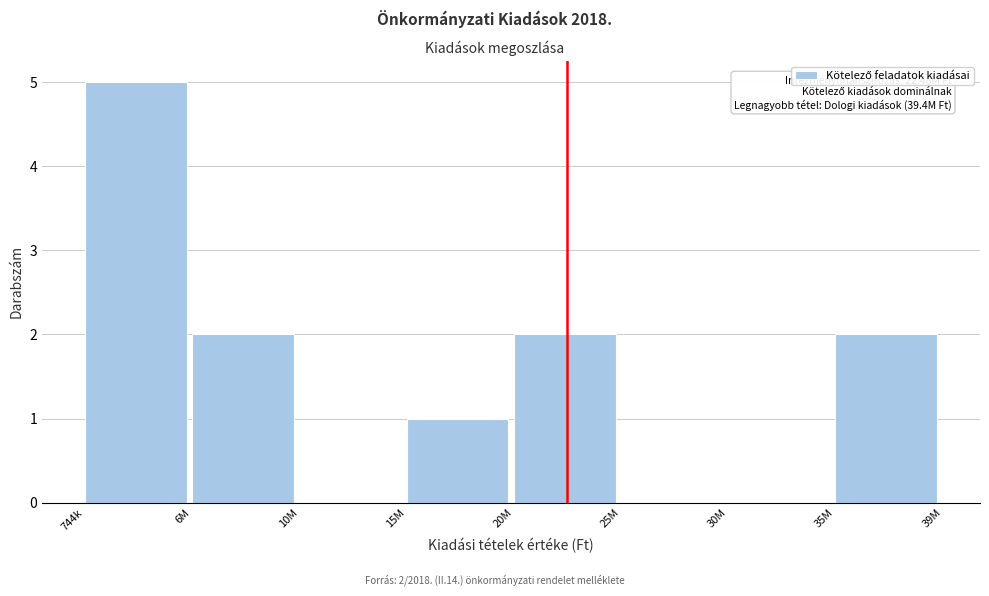

Reading right to left, extract all data points from this chart.

35M=2	30M=0	25M=0	20M=2	15M=1	10M=0	6M=2	744k=5